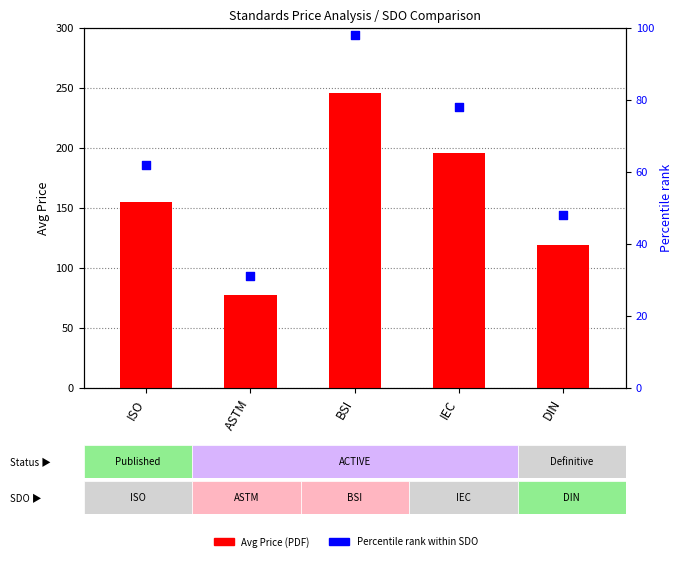

Is the value of Avg Price (PDF) at ISO greater than the value of Percentile rank at BSI?

Yes